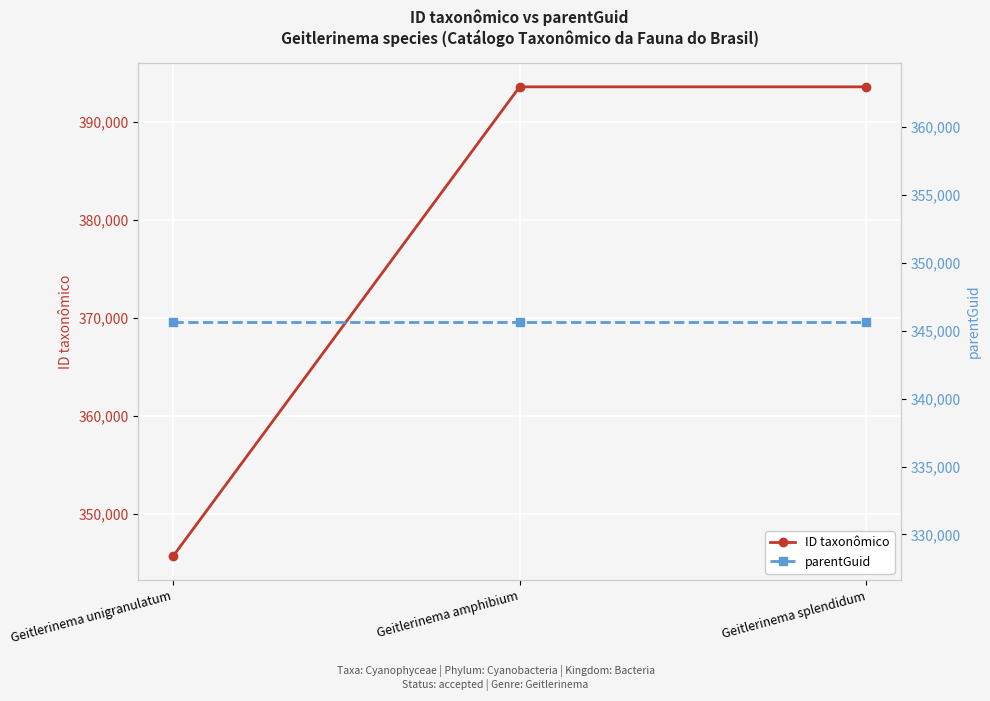

What is the spread (max minus min) of values at Geitlerinema amphibium?

47921